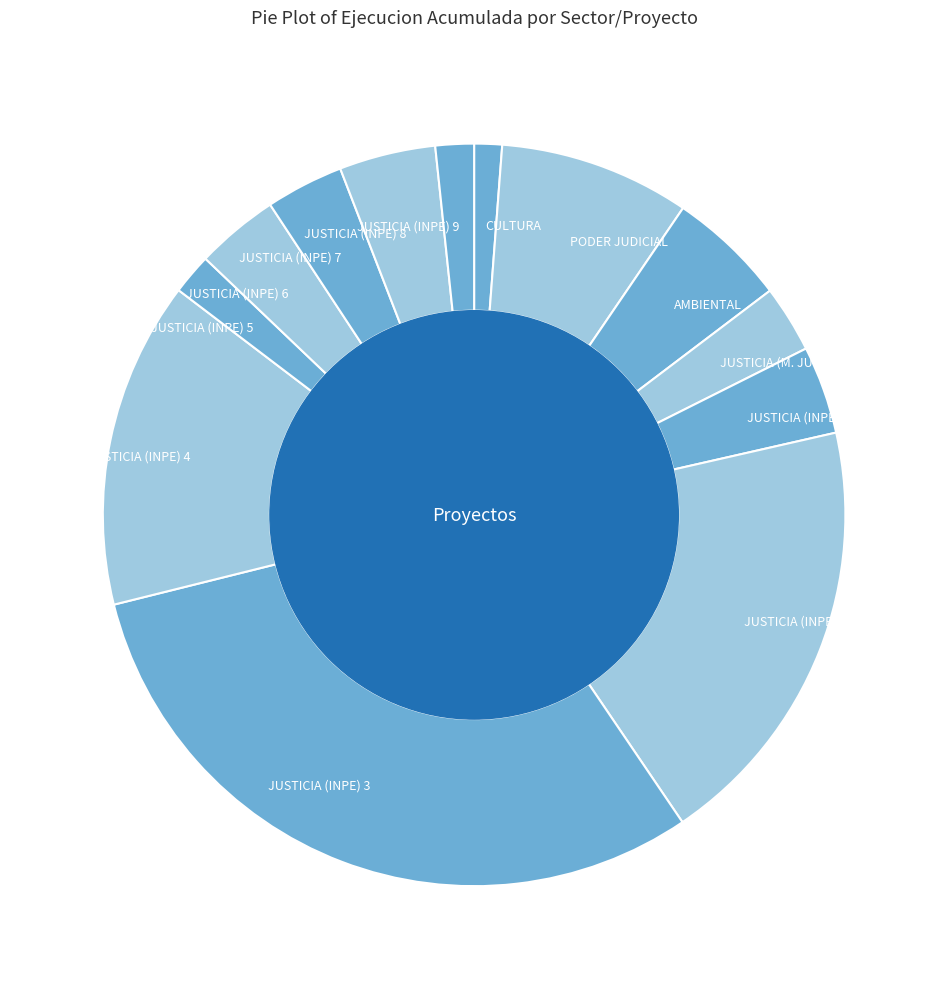

Is it true that JUSTICIA (INPE) 8 is 4% of the pie?

True